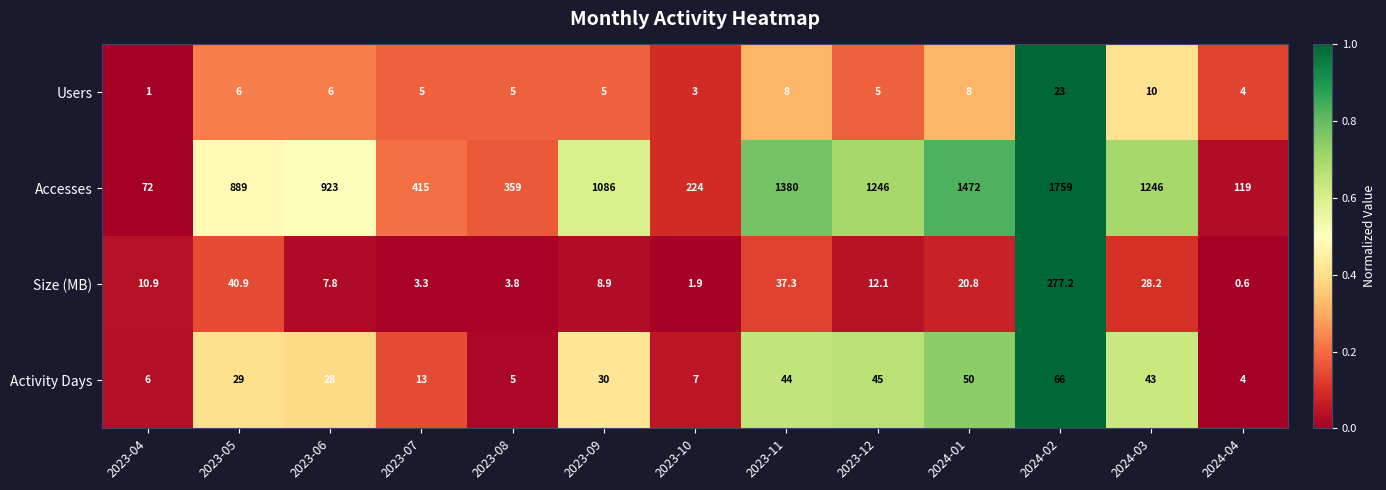

What is the average value of the Size (MB) series?

34.9